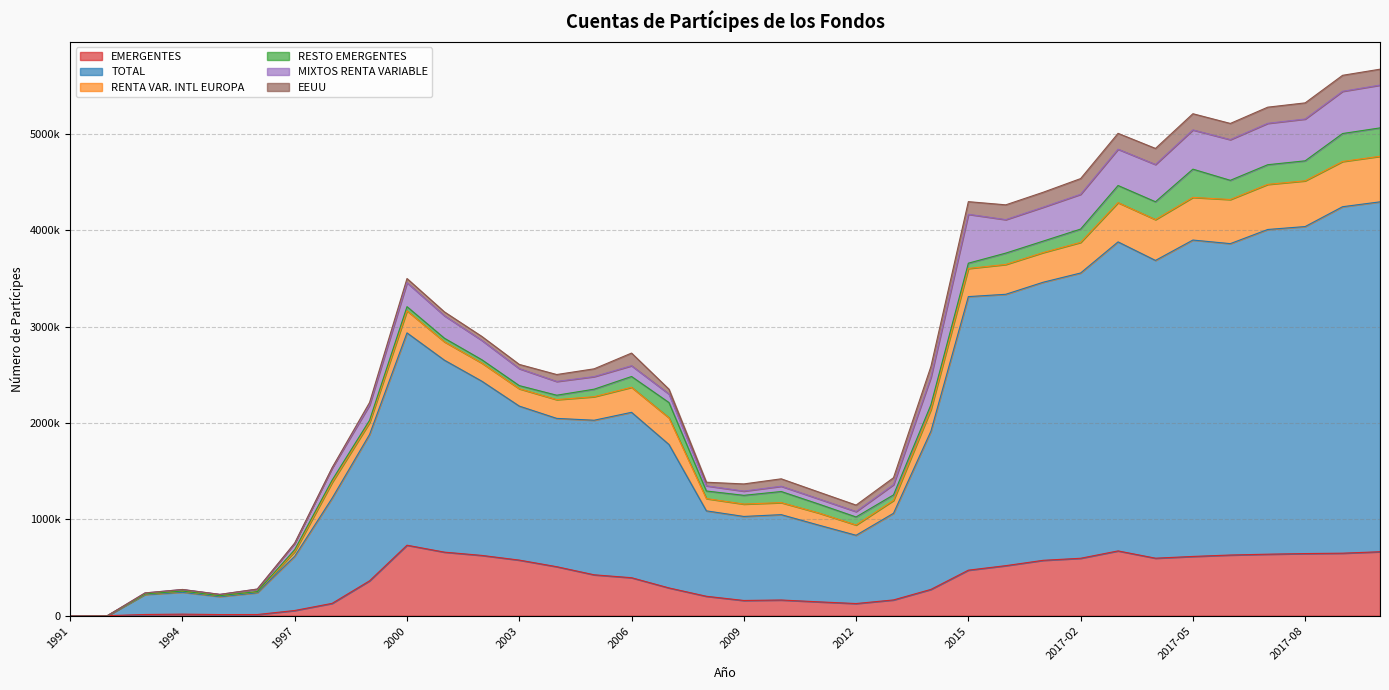

How many categories are shown in the chart?

36